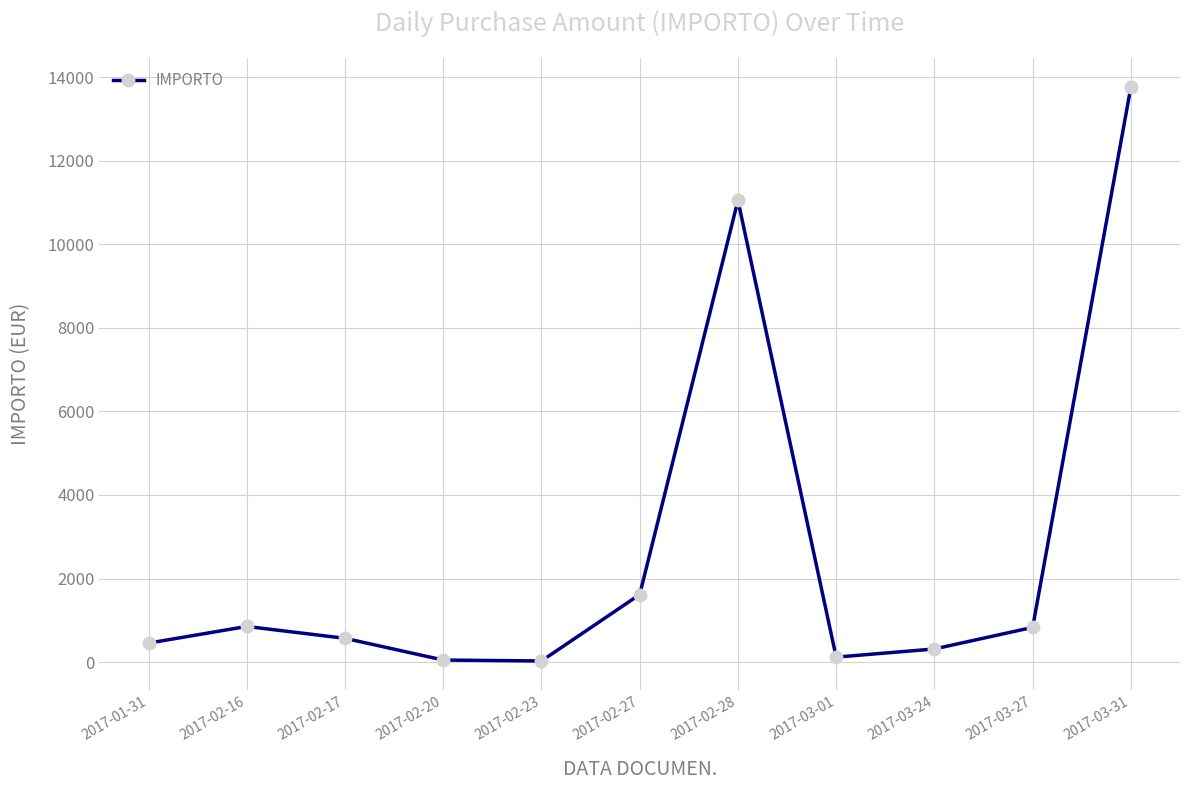

How many interior local peaks (higher than both neighbors) does the data have?

2